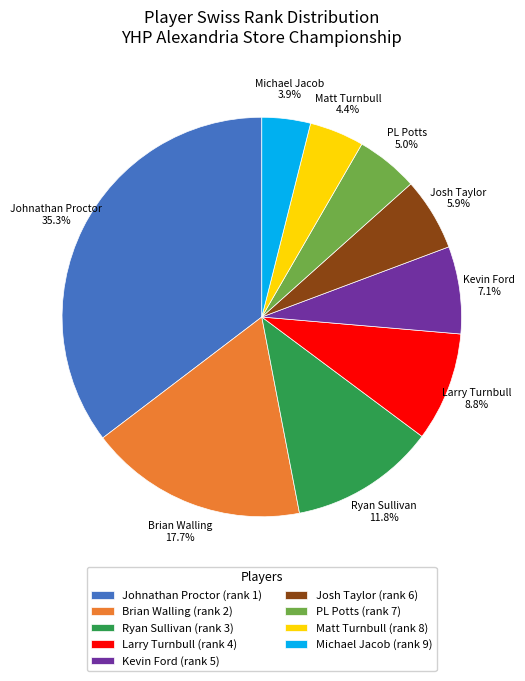

How much of the chart is everything except Larry Turnbull?

91.2%